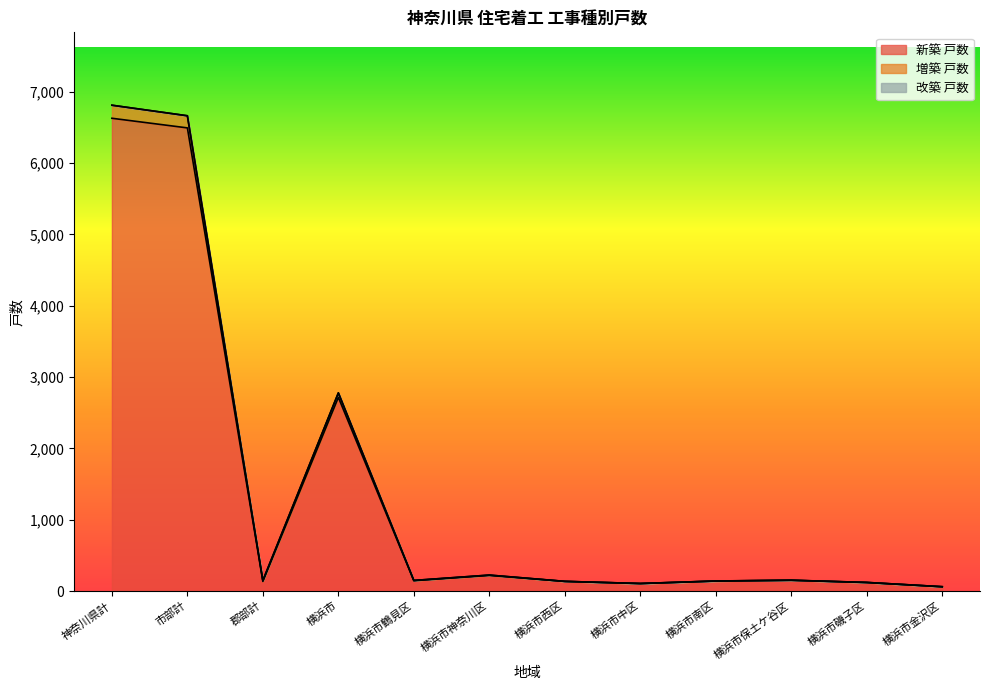

What is the lowest value of the 増築 戸数 series?

61